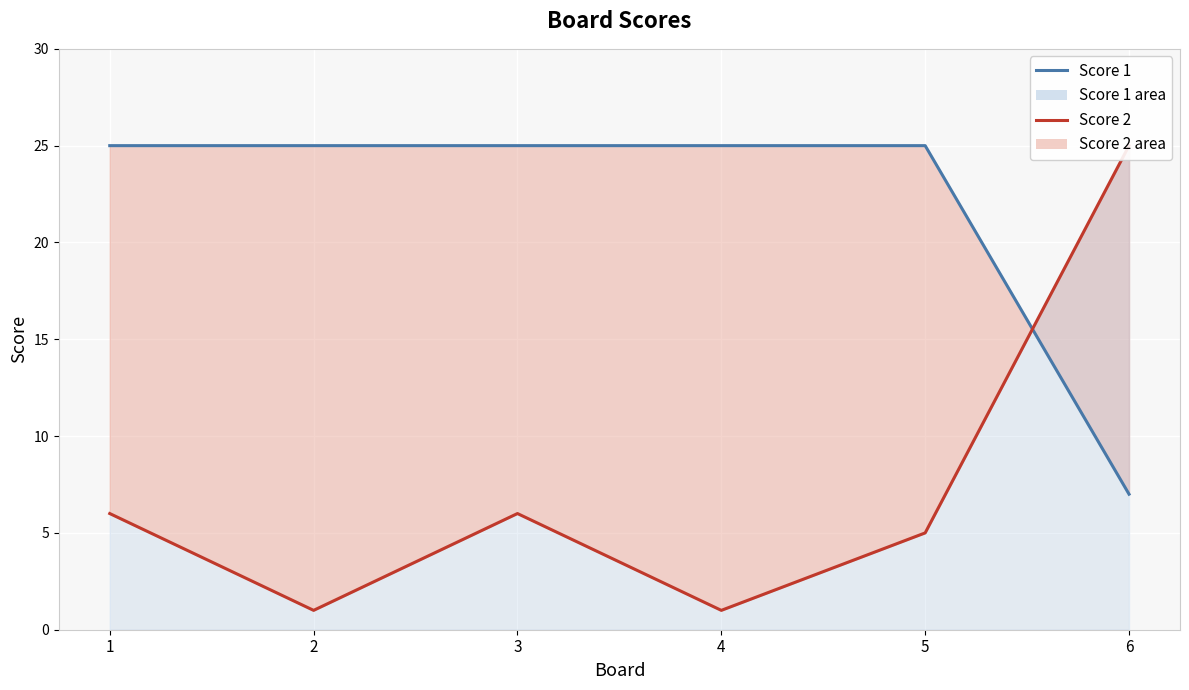

Which series changed the most between 1 and 6?

Score 2 line